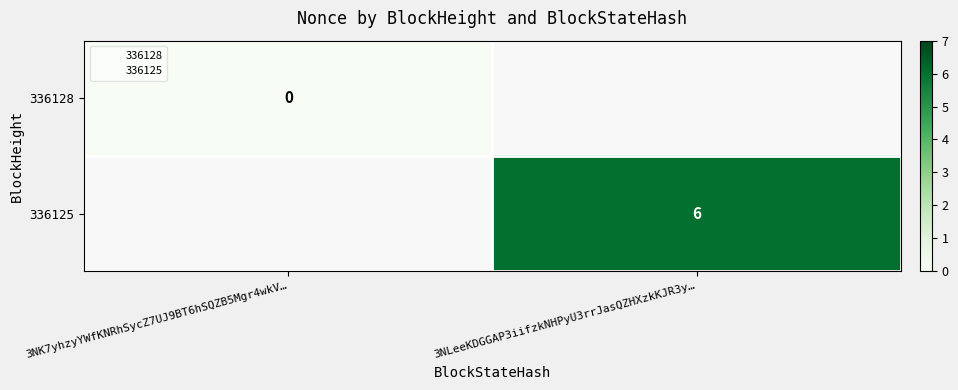

True or false: 336125 has a value of 6 at 3NLeeKDGGAP3iifzkNHPyU3rrJasQZHXzkKJR3y….

True